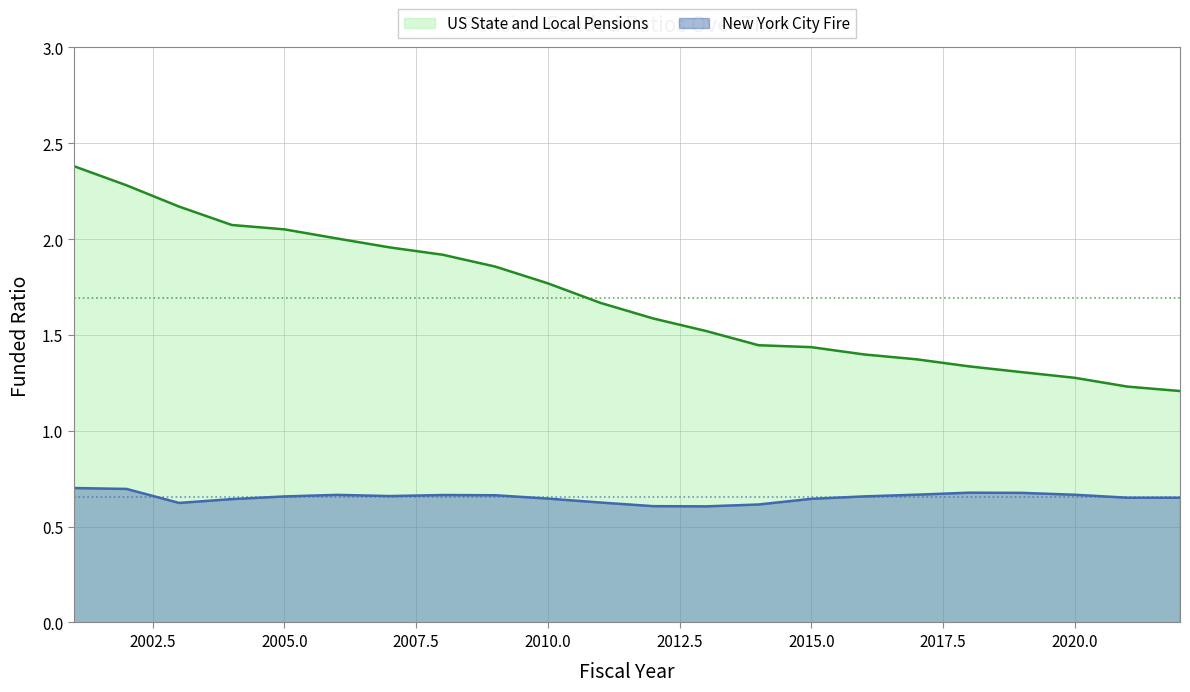

True or false: New York City Fire and US State and Local Pensions cross at least once.

False